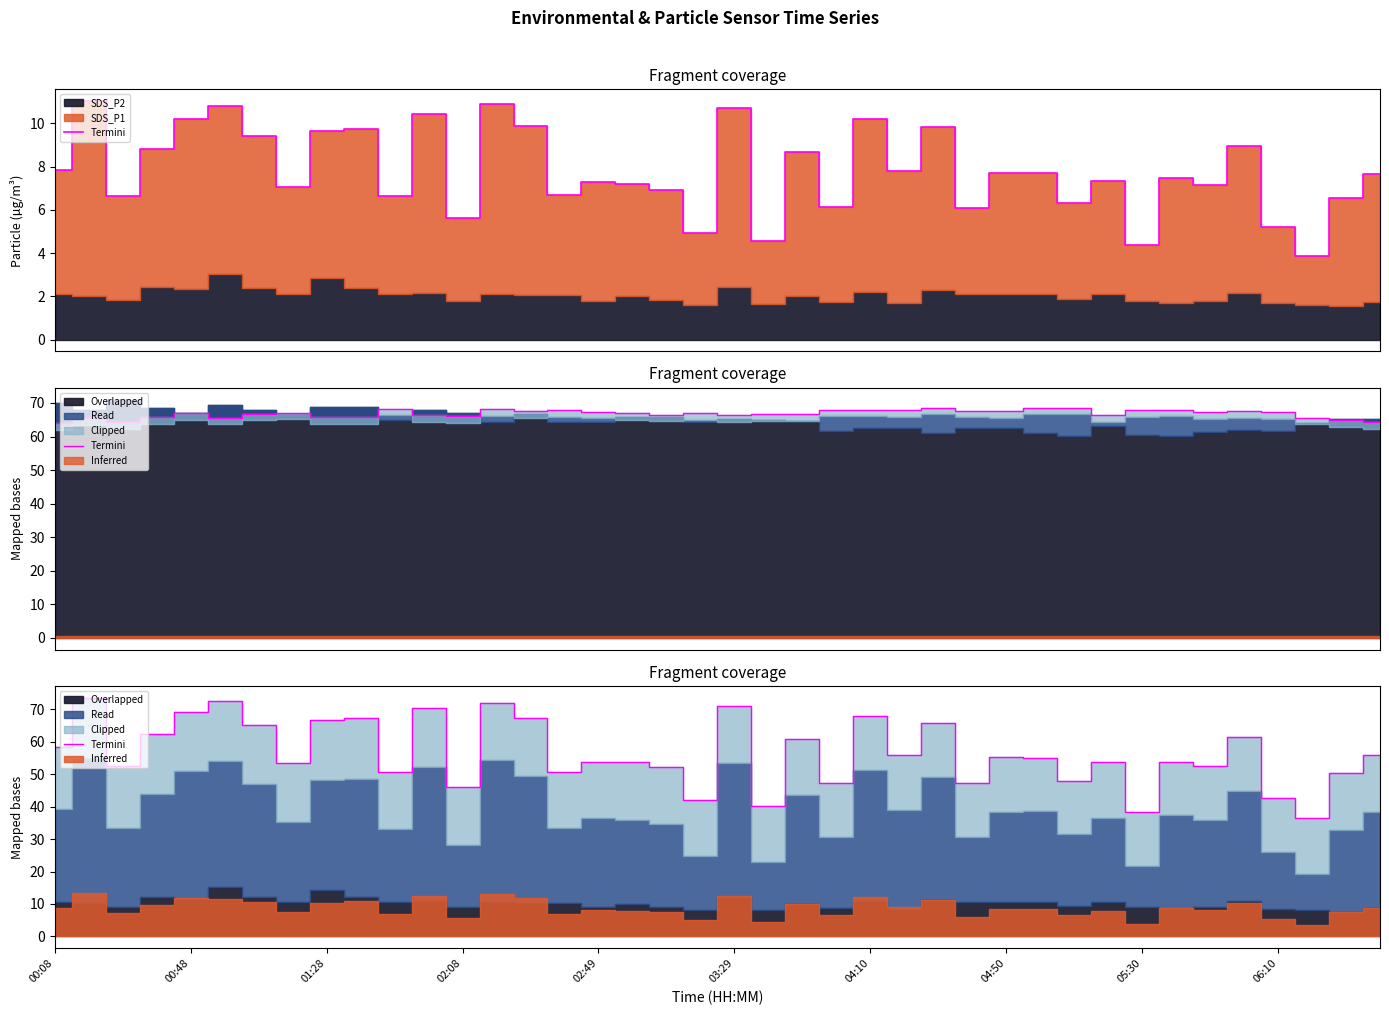

What is the sum of all values?

2260.5